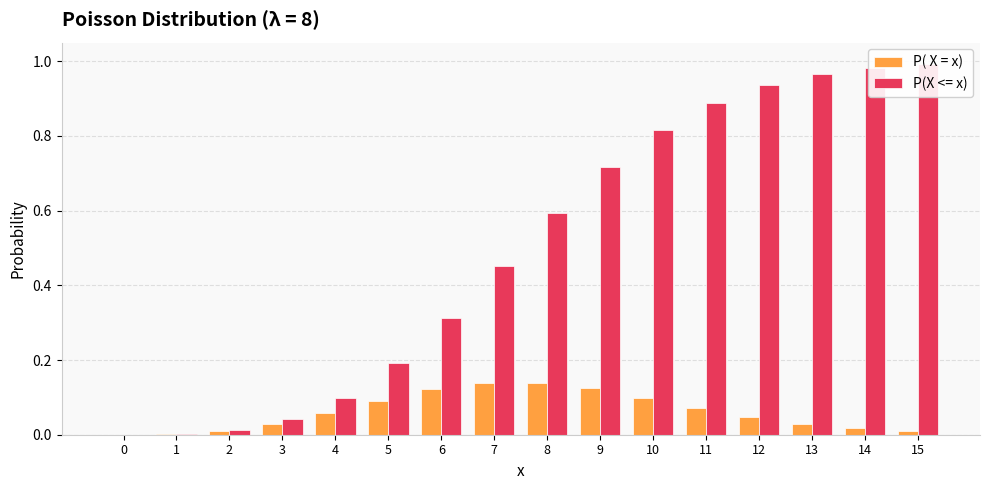

List the labels in order of P(X <= x) value, largest first.

15, 14, 13, 12, 11, 10, 9, 8, 7, 6, 5, 4, 3, 2, 1, 0